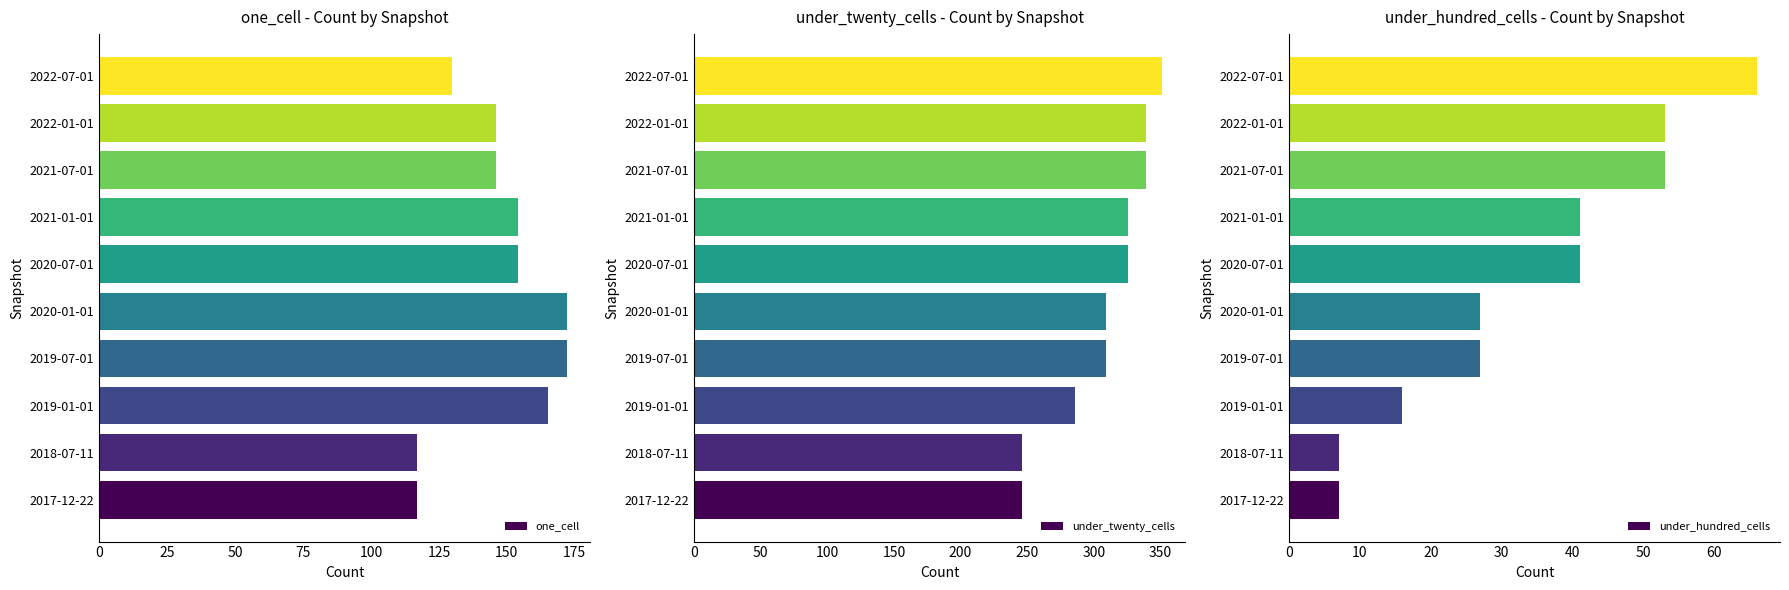

What is the sum of the one_cell values at 2017-12-22 and 2022-01-01?

263